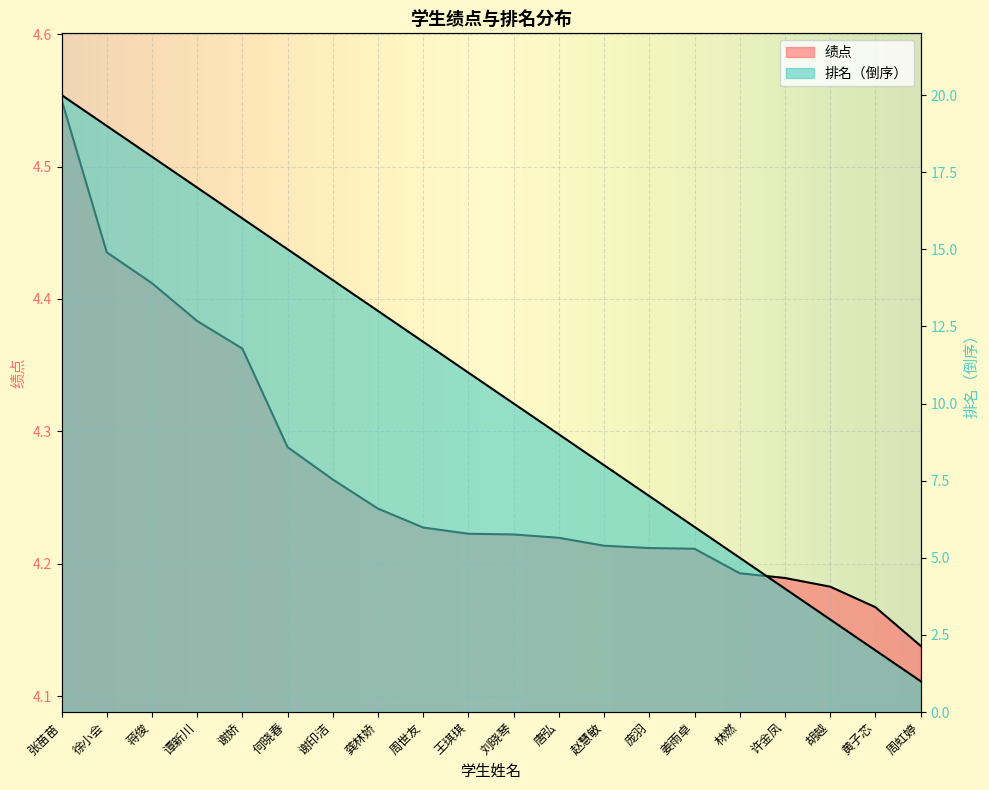

What is the maximum value shown in the chart?

20.0